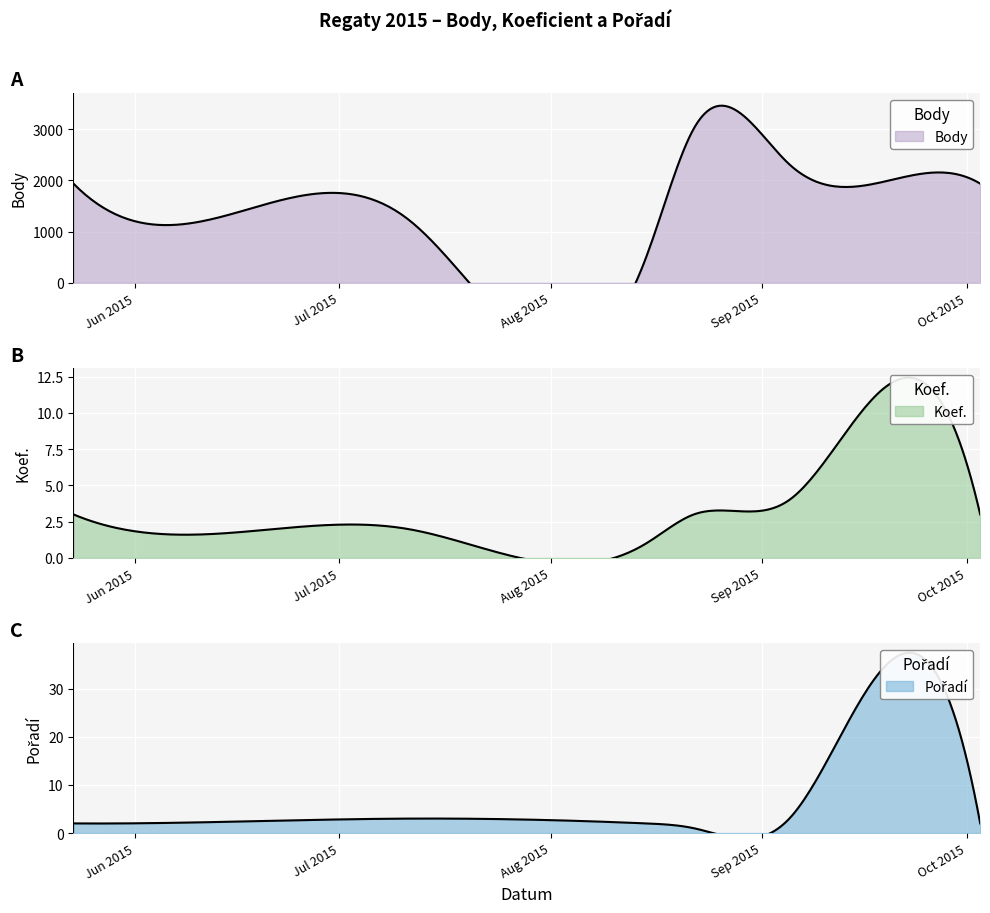

Between 2015-09-25 and 2015-10-03, which series saw the biggest shift?

Body